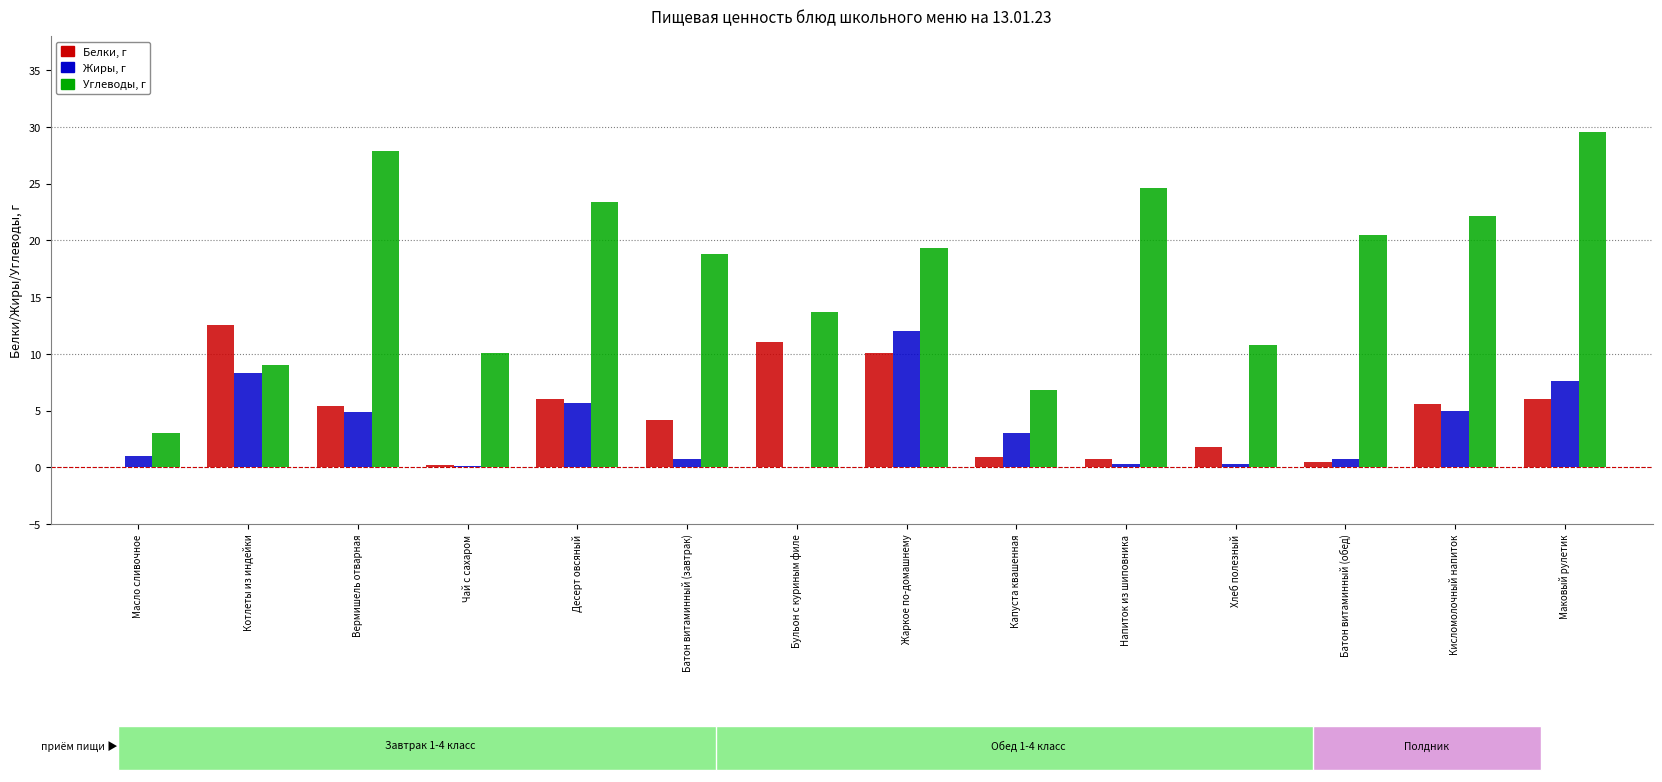

The value of Углеводы, г at Хлеб полезный is 10.8. True or false?

True